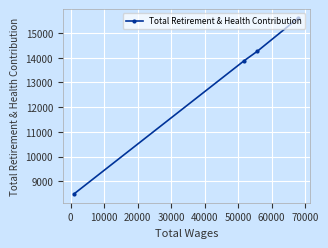

Count the number of values greater than 14264.

1